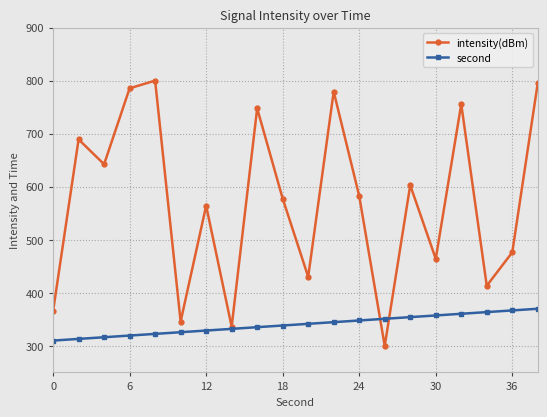

Rank the series by their maximum value, from highest to lowest.

intensity(dBm), second